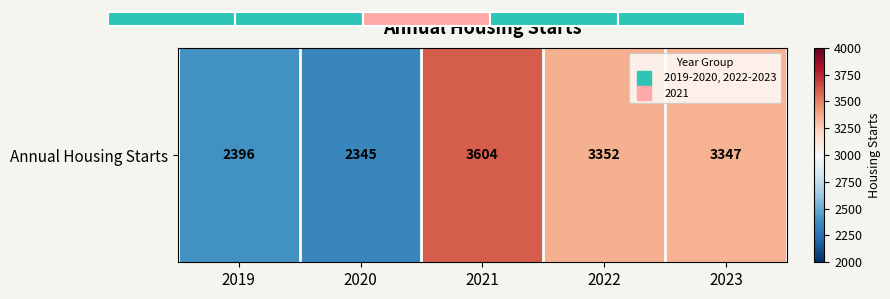

What is the sum of the values at 2021 and 2019?

6000